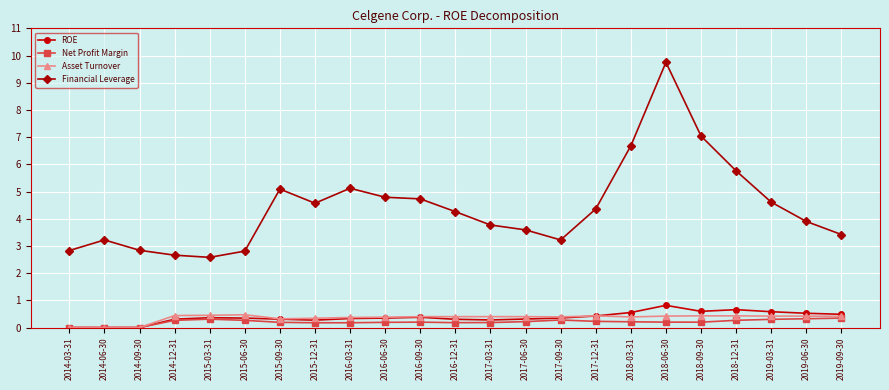

At which category is the sum across all series the highest?

2018-06-30